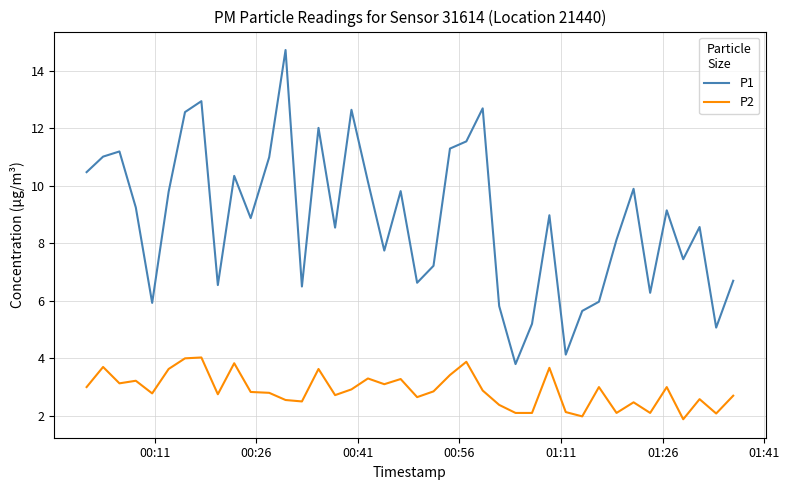

Which series has the largest total across all categories?

P1